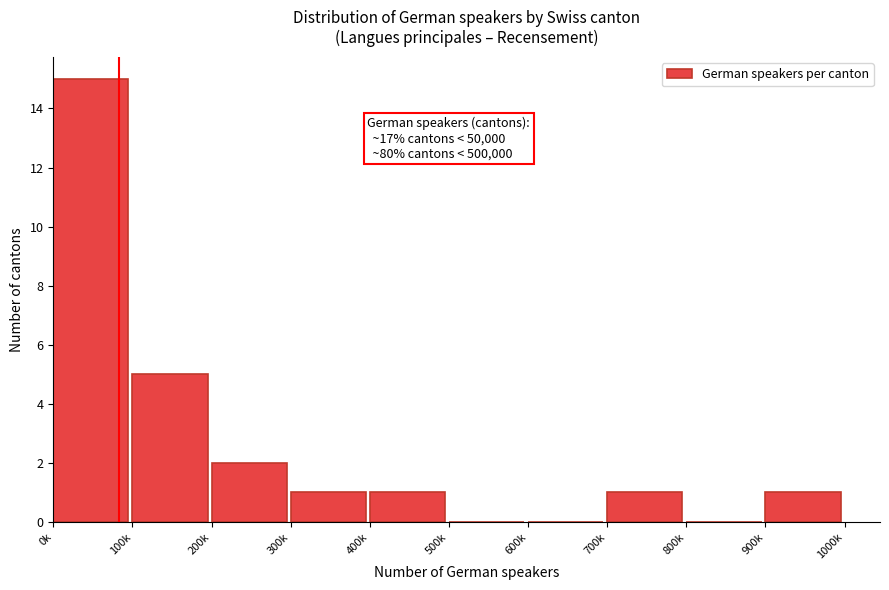

Reading left to right, what are all the values shown in this chart?

0k=15	100k=5	200k=2	300k=1	400k=1	500k=0	600k=0	700k=1	800k=0	900k=1